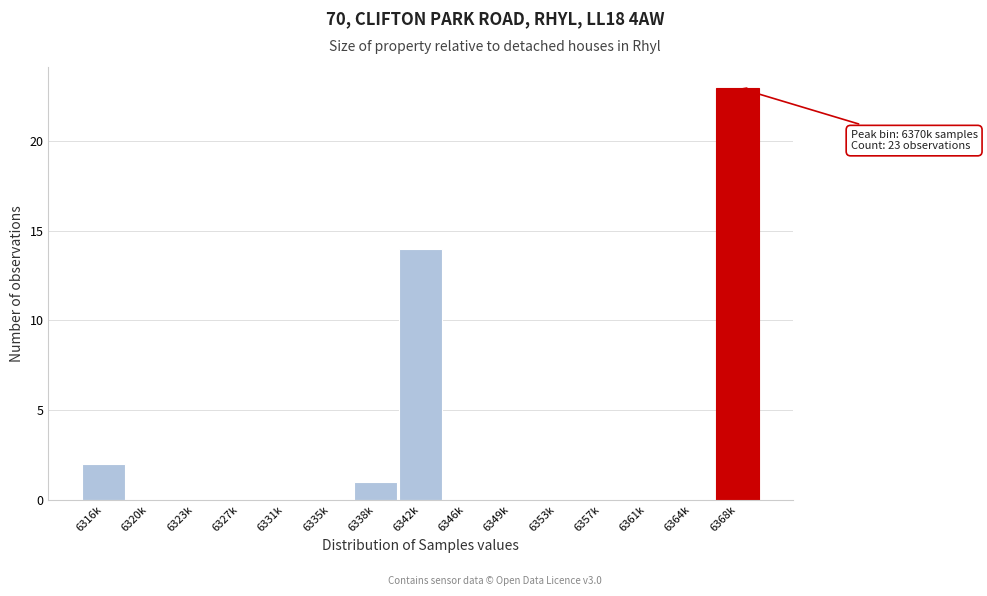

Reading left to right, what are all the values shown in this chart?

6316k=2	6320k=0	6323k=0	6327k=0	6331k=0	6335k=0	6338k=1	6342k=14	6346k=0	6349k=0	6353k=0	6357k=0	6361k=0	6364k=0	6368k=23